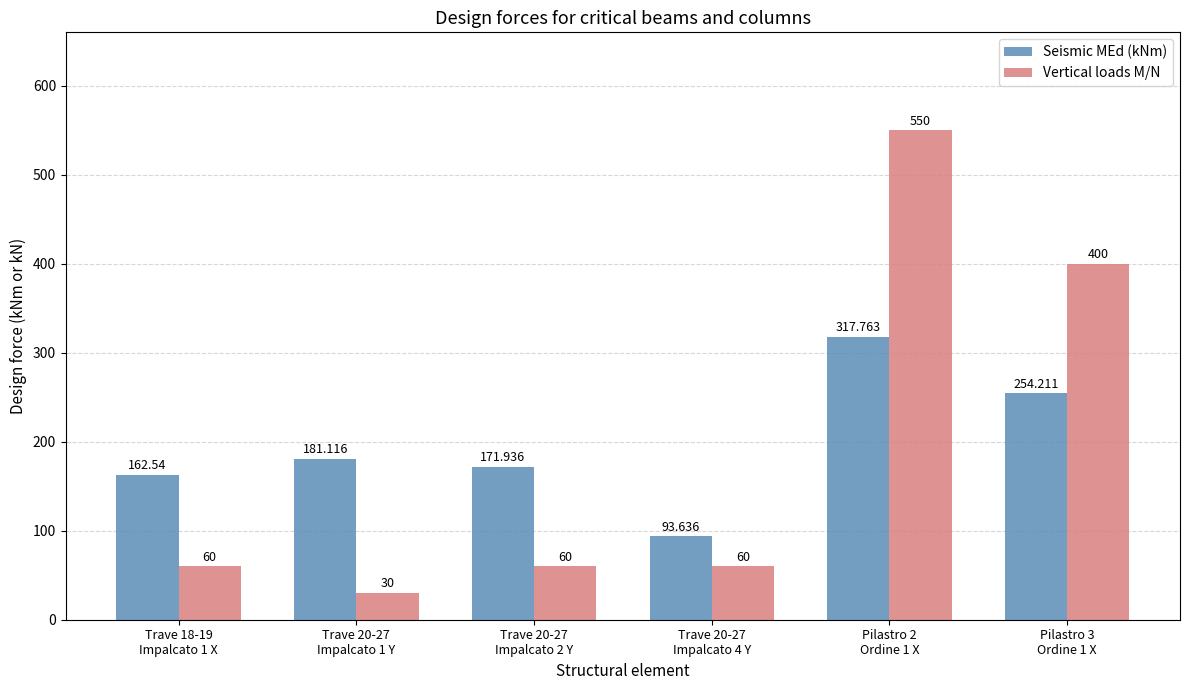

Which series has the largest range (max minus min)?

Vertical loads M/N